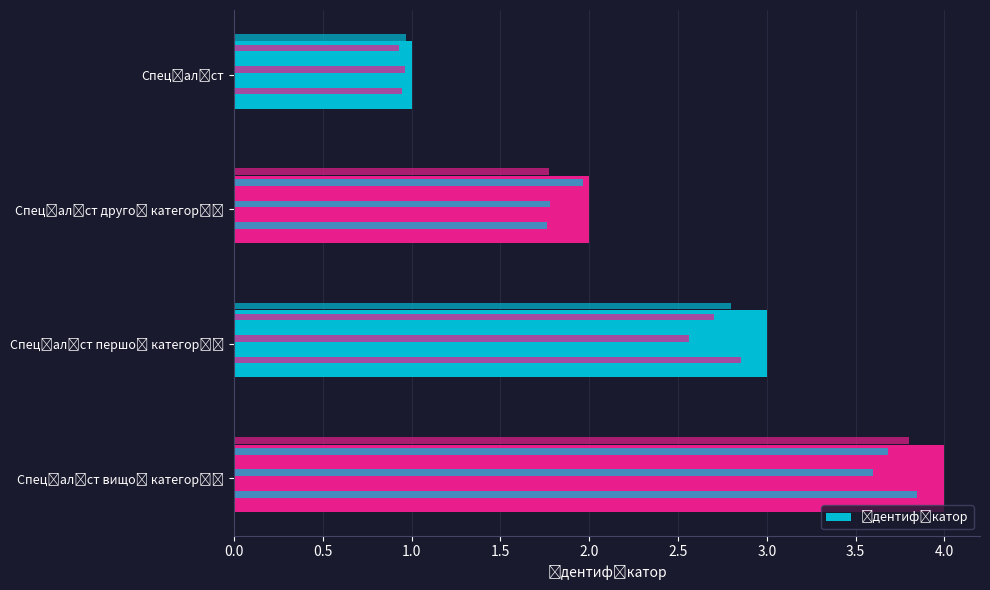

True or false: the data shows 1 at 0.0.

False